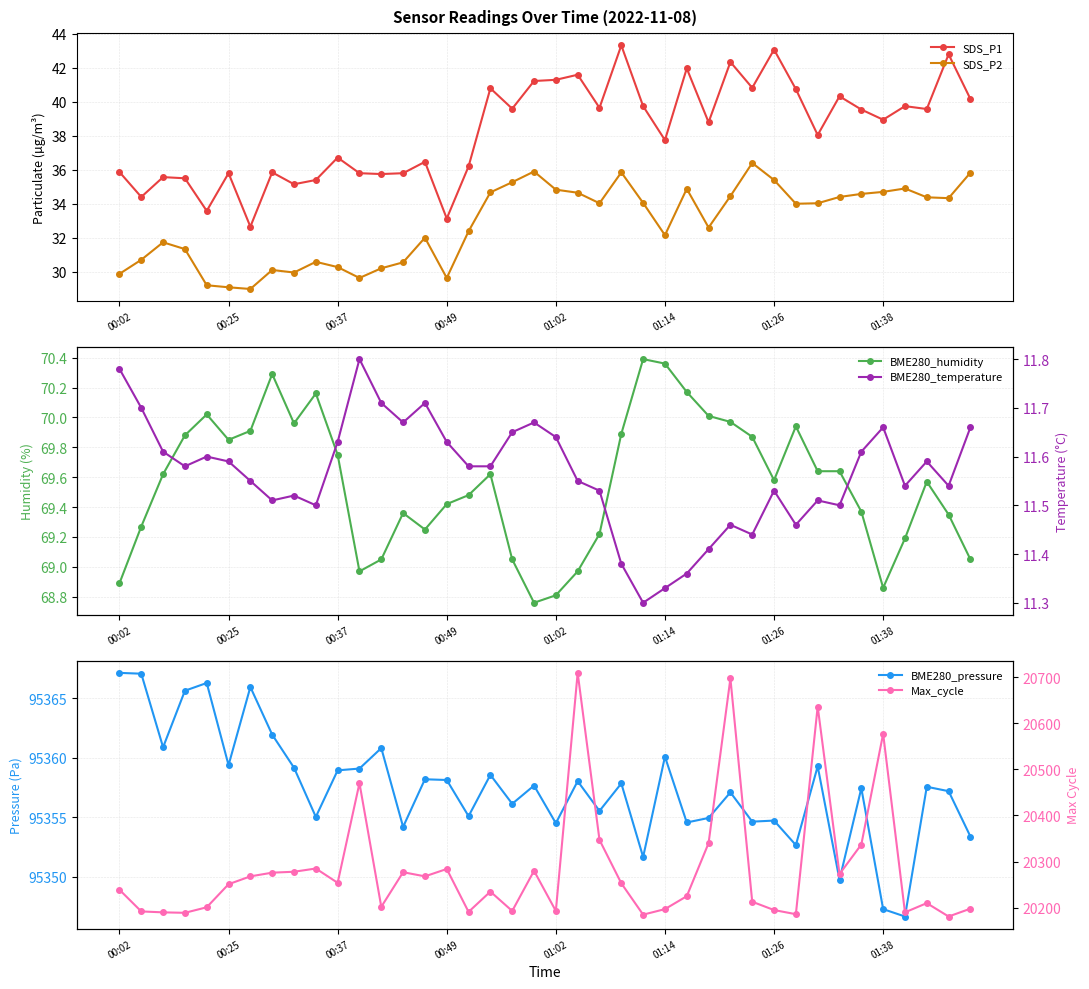

True or false: SDS_P2 has more than 1 points higher than both neighbors.

True